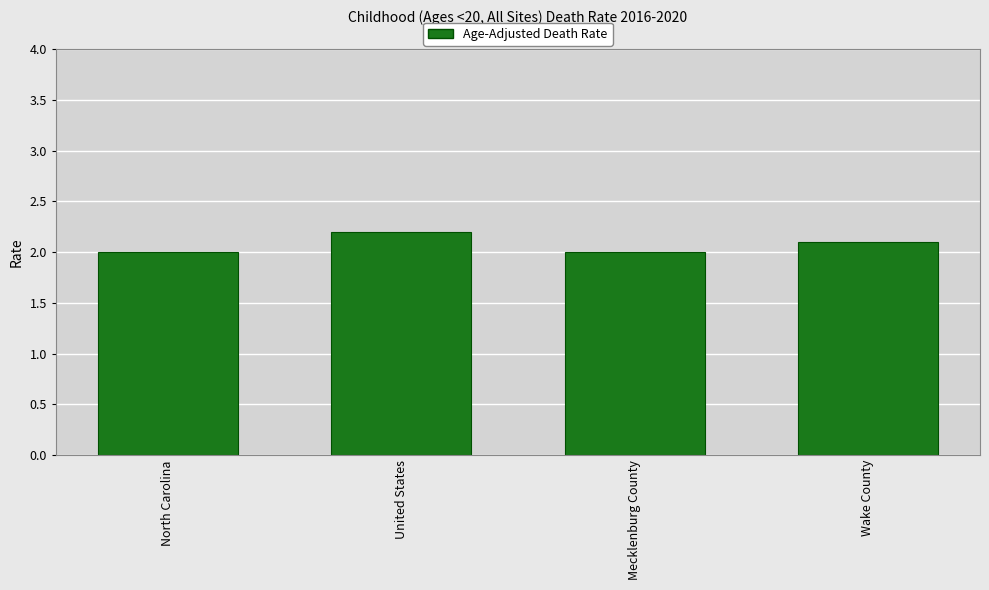

Reading left to right, transcribe all the data shown in this chart.

North Carolina=2.0	United States=2.2	Mecklenburg County=2.0	Wake County=2.1